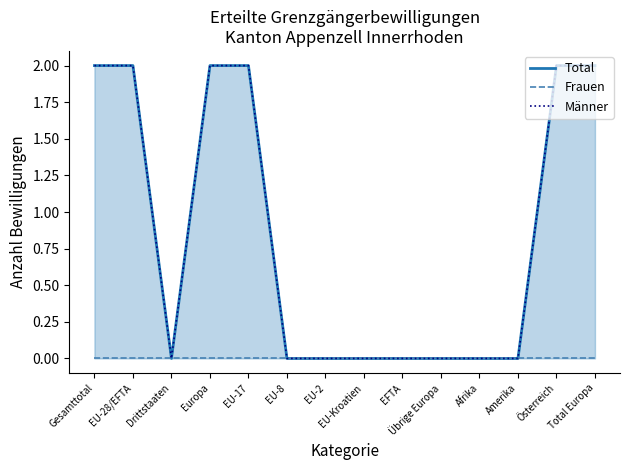

Is it true that Total equals 0 at EU-Kroatien?

True